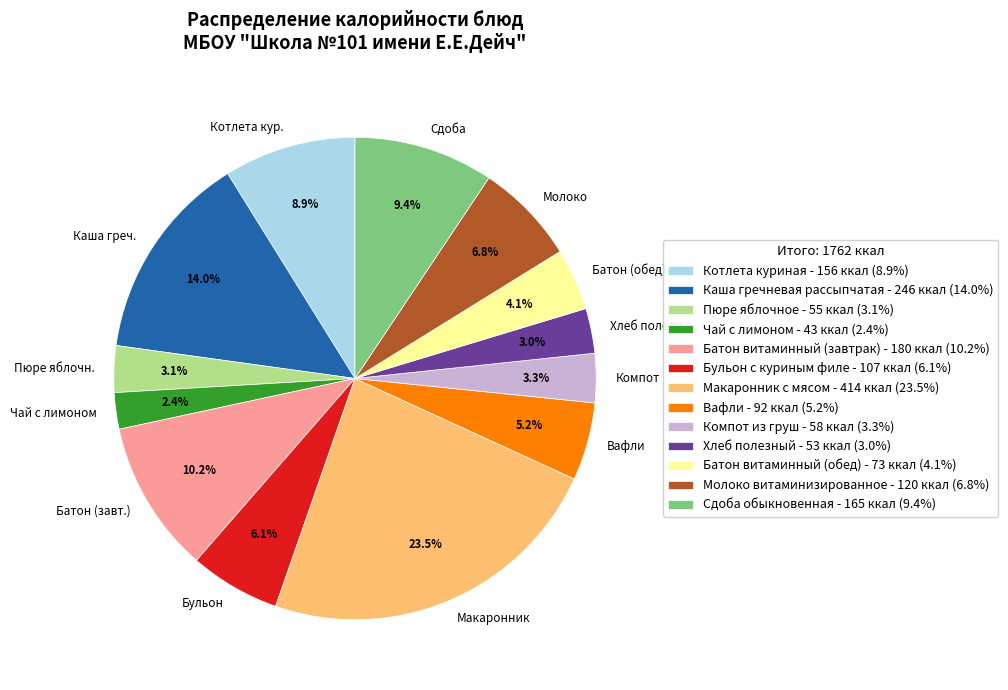

What is the largest slice in the pie chart?

Макаронник с мясом